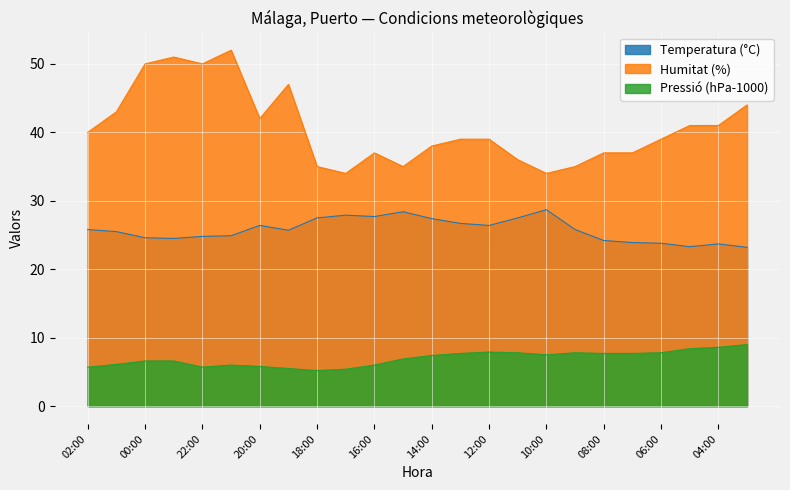

True or false: Temperatura (°C) and Pressió (hPa-1000) cross at least once.

False